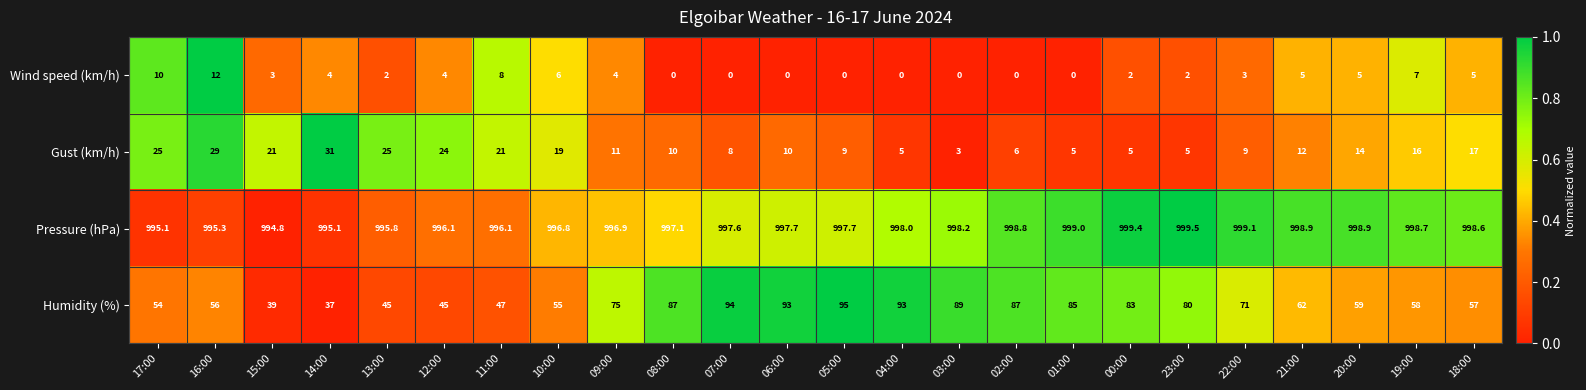

The value of Pressure (hPa) at 05:00 is 1749.1. True or false?

False